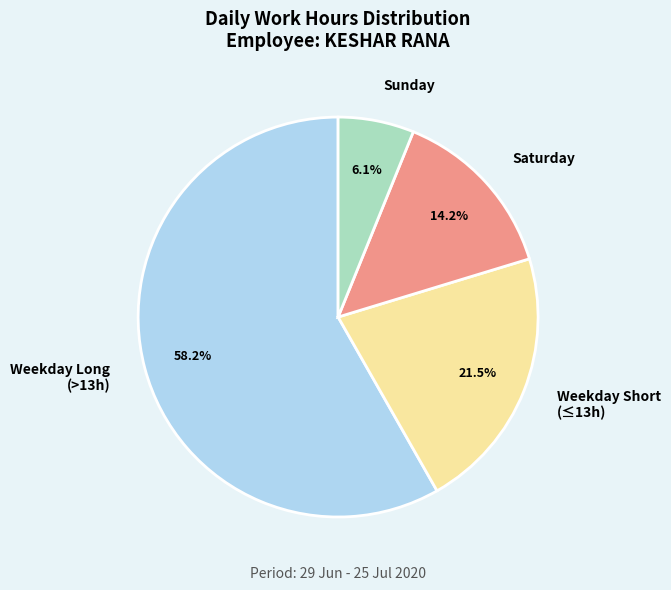

Rank the categories by value from highest to lowest.

Weekday Long (>13h), Weekday Short (≤13h), Saturday, Sunday